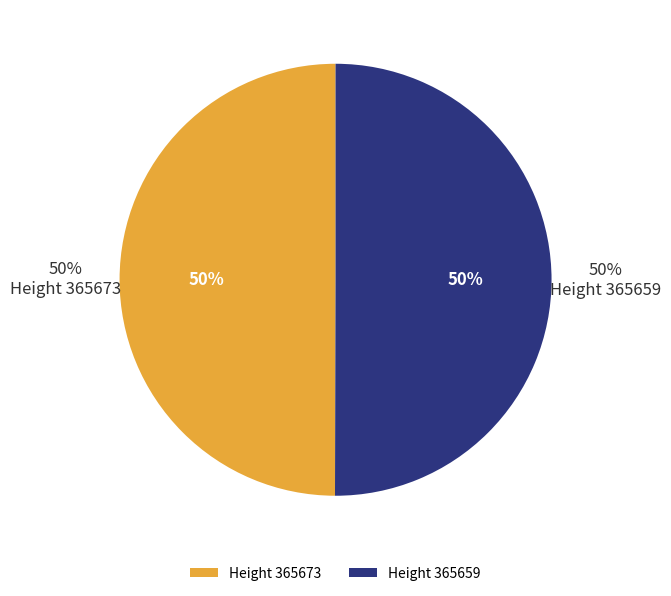

Combined, do 365673 and 365659 account for over 50%?

Yes